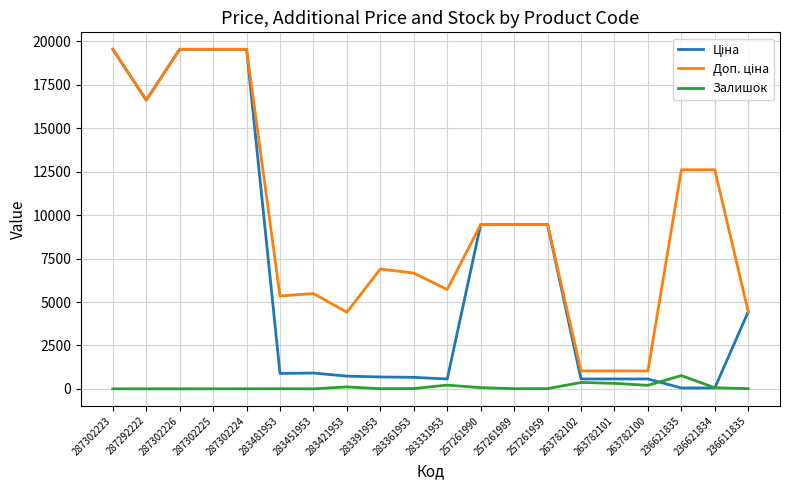

The value of Залишок at 236621835 is 769.0. True or false?

True